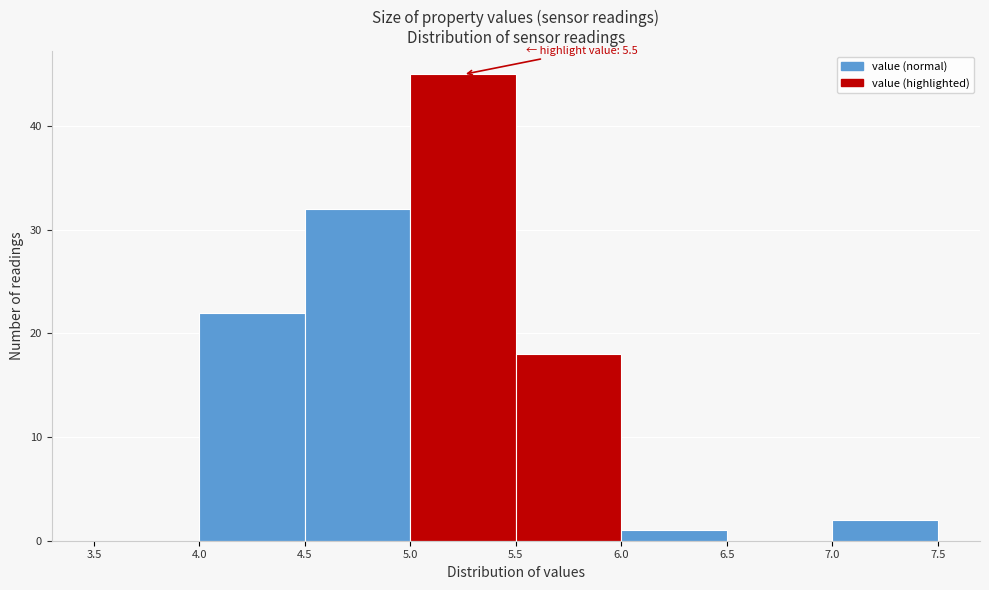

Which range on the x-axis has the tallest bar?

5.0 to 5.5